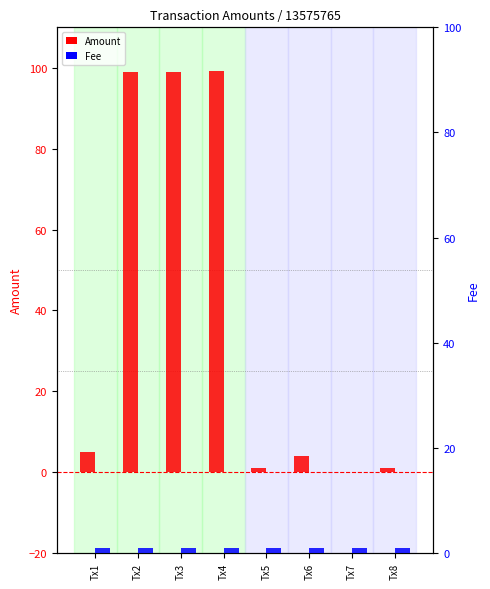

Reading right to left, what are all the values shown in this chart?

Amount: Tx8=1.0	Tx7=0.0	Tx6=4.0	Tx5=1.0	Tx4=99.1	Tx3=99.0	Tx2=99.0	Tx1=5.0
Fee: Tx8=1.0	Tx7=1.0	Tx6=1.0	Tx5=1.0	Tx4=1.0	Tx3=1.0	Tx2=1.0	Tx1=1.0